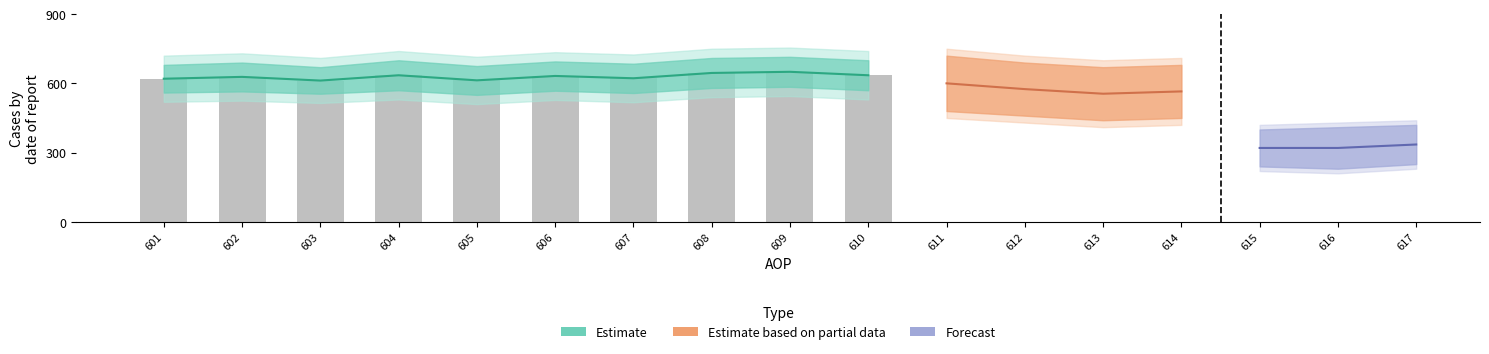

At how many categories does at least one series exceed 253?

17